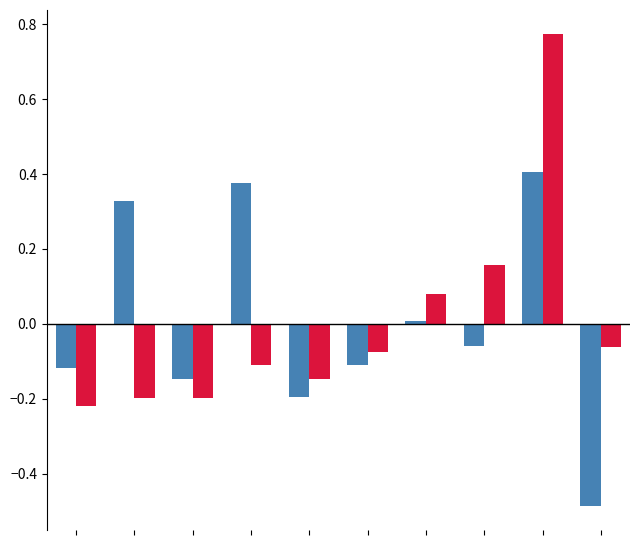

How many data points does each series have?

10